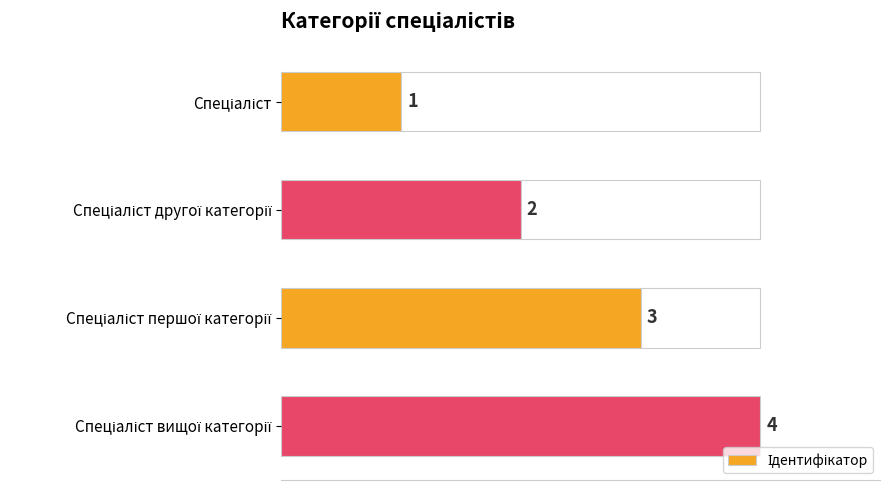

What is the approximate value at Спеціаліст першої категорії?

3